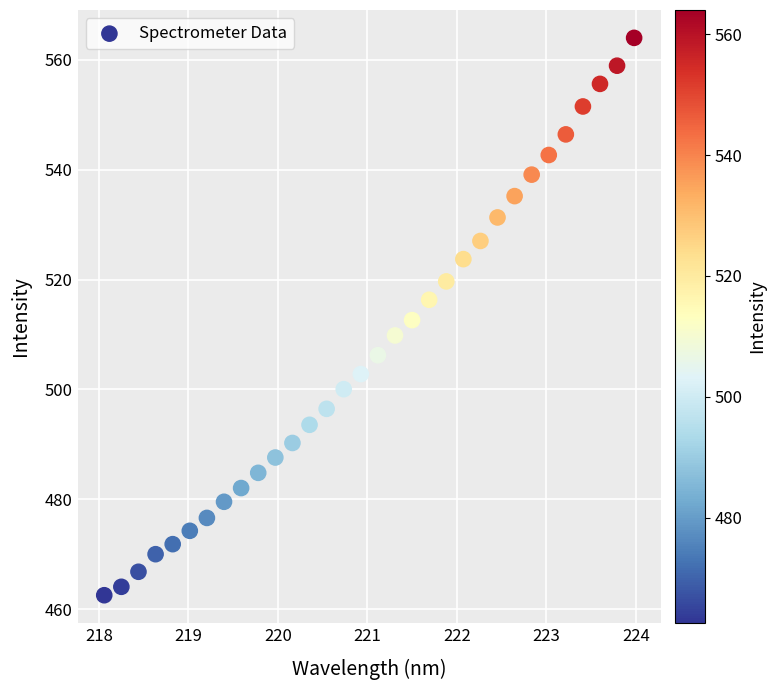

What is the range of Y values (max minus min)?

101.5